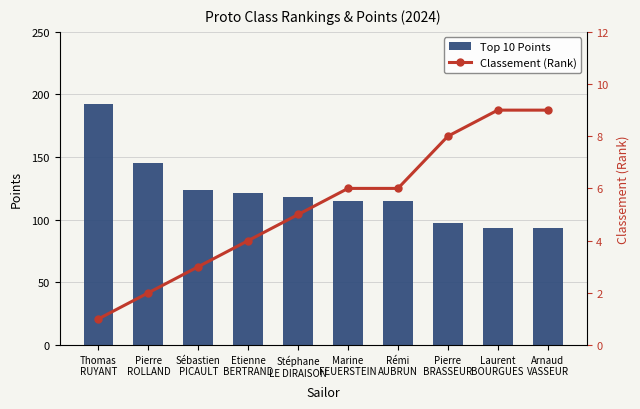

Which series has the largest total across all categories?

Top 10 Points